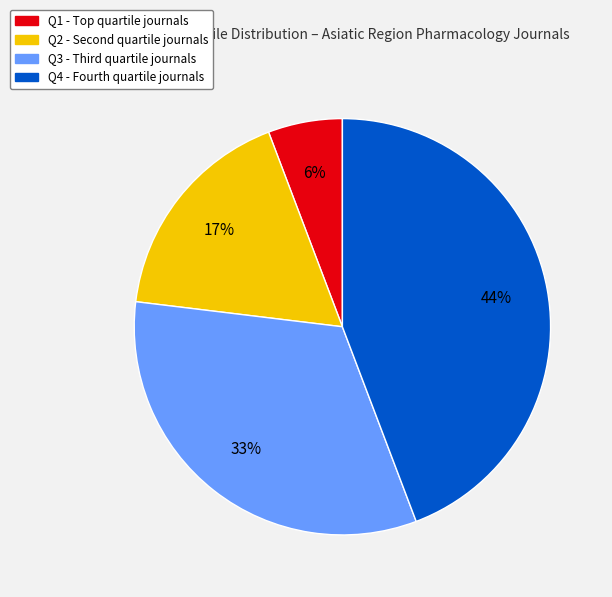

Does Q2 account for over 50% of the chart?

No